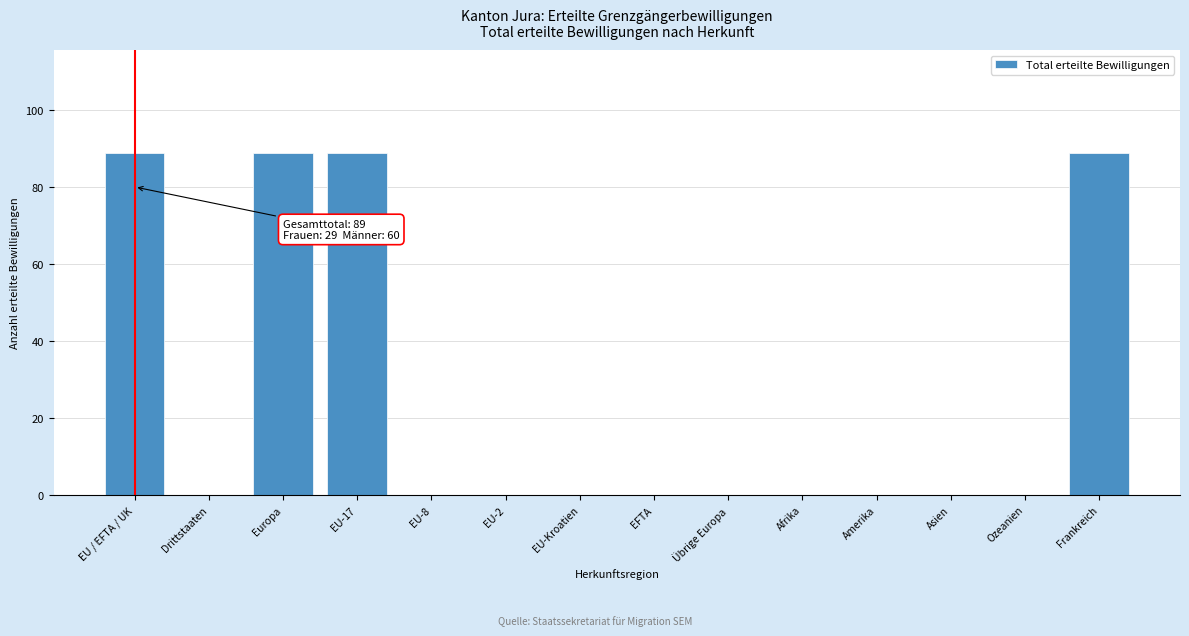

Reading right to left, what are all the values shown in this chart?

Frankreich=89	Ozeanien=0	Asien=0	Amerika=0	Afrika=0	Übrige Europa=0	EFTA=0	EU-Kroatien=0	EU-2=0	EU-8=0	EU-17=89	Europa=89	Drittstaaten=0	EU / EFTA / UK=89